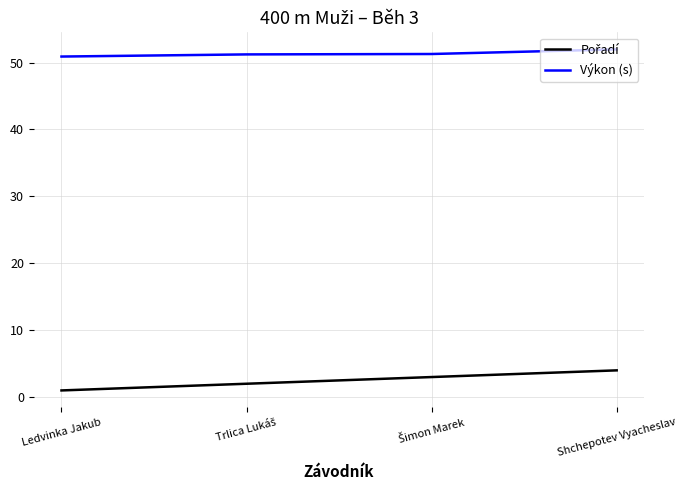

What is the sum of all Výkon (s) values?

205.3